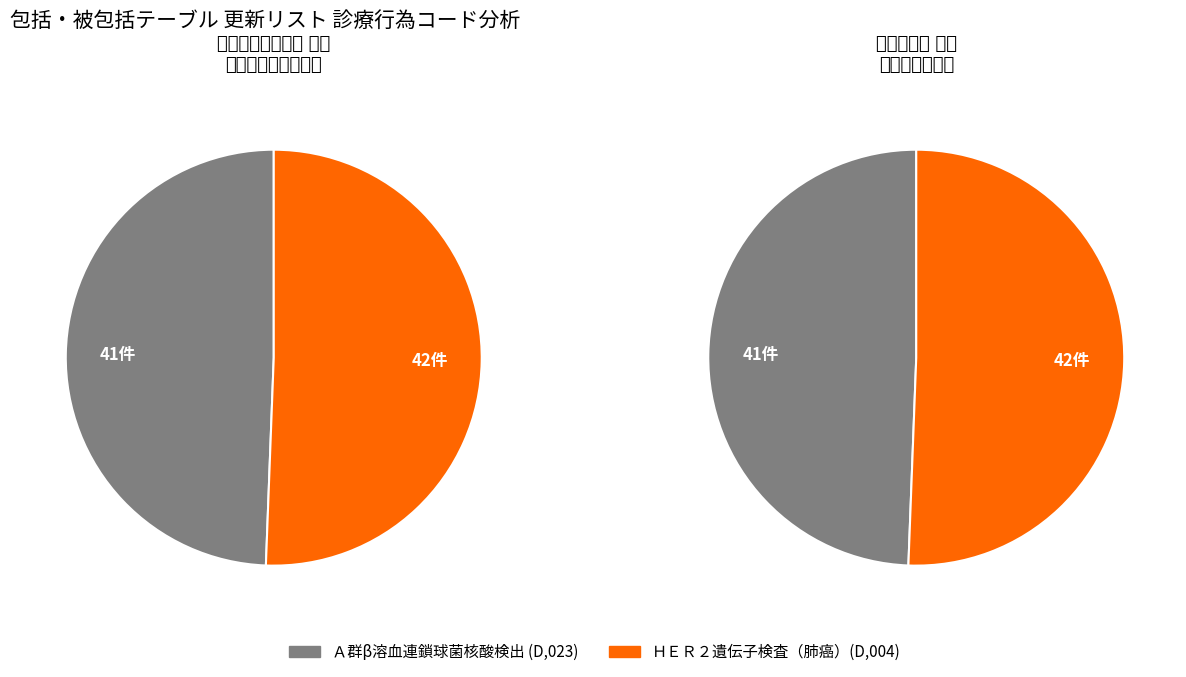

What is the total percentage of 包括 and 被包括?

100.0%